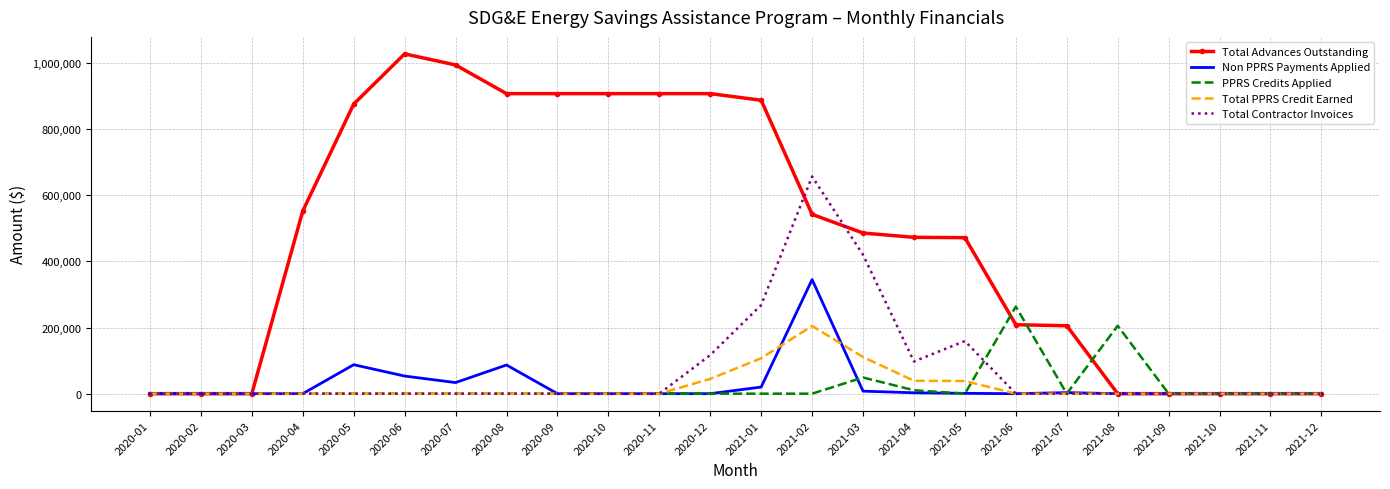

Rank the series by their maximum value, from lowest to highest.

Total PPRS Credit Earned, PPRS Credits Applied, Non PPRS Payments Applied, Total Contractor Invoices, Total Advances Outstanding